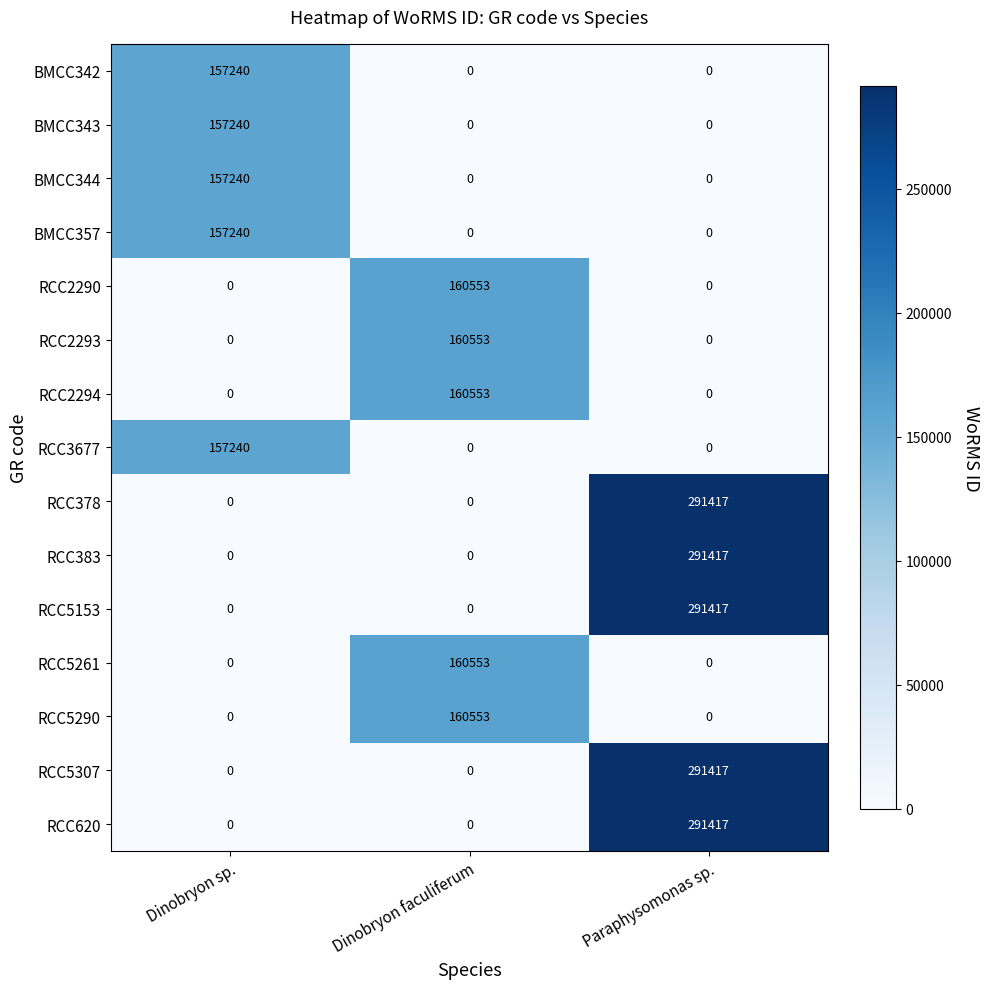

At which category is the sum across all series the highest?

Paraphysomonas sp.